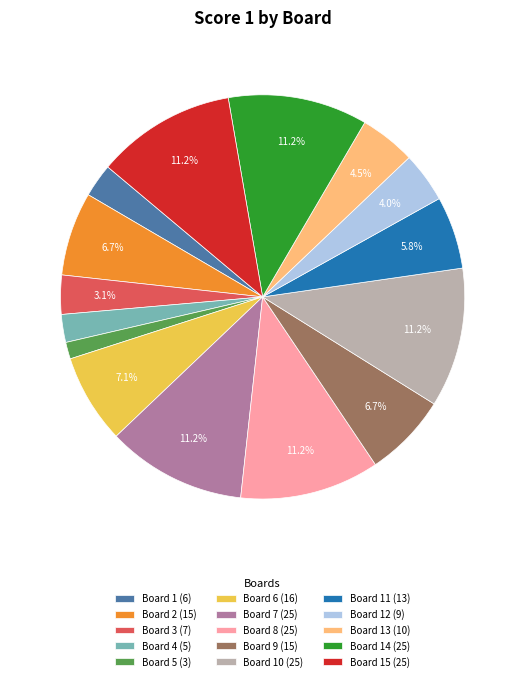

Approximately how many times larger is the value at Board 12 (9) compared to Board 4 (5)?

1.8